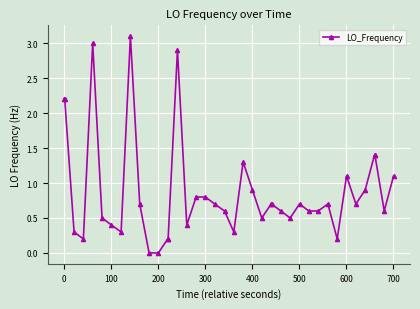

What is the difference between the maximum and minimum values?

3.1